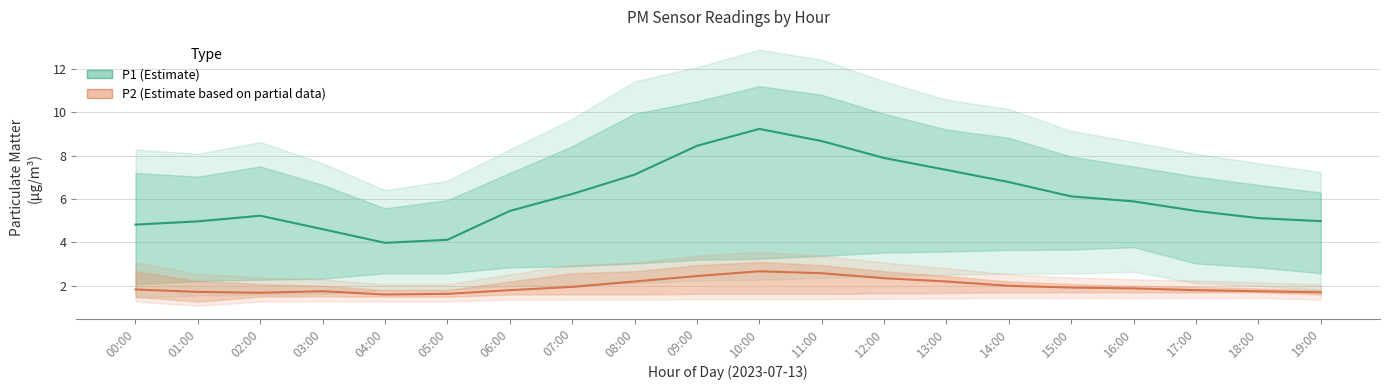

What is the difference between the highest and lowest values at 07:00?

4.3